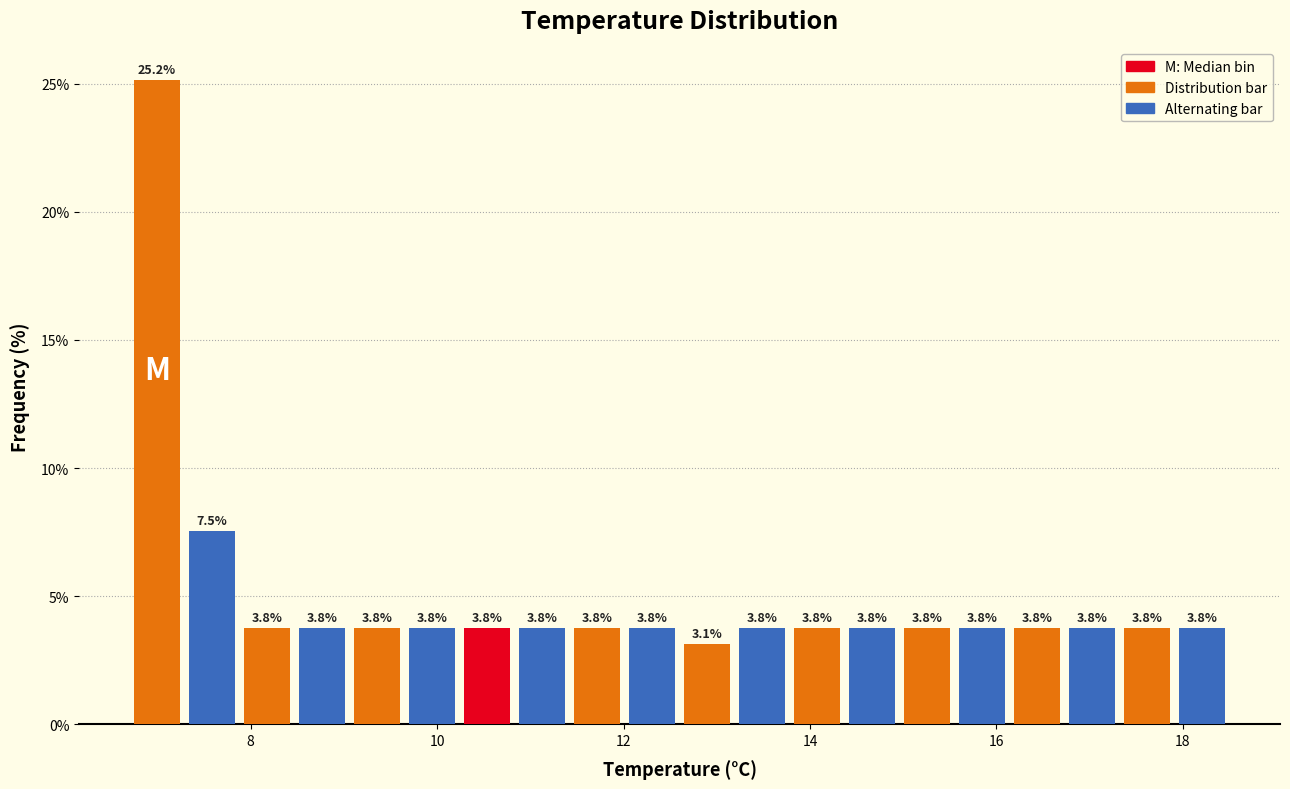

Read against the x-axis, roughly where is the centre of the tallest bar?

7.0